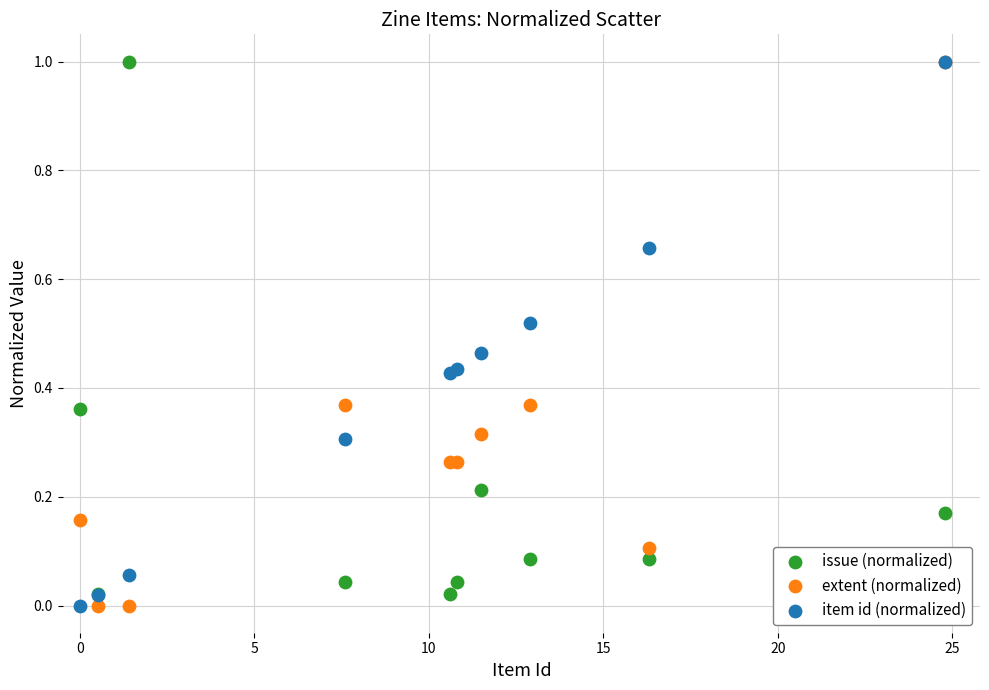

What are all the series names shown in the legend?

issue (normalized), extent (normalized), item id (normalized)